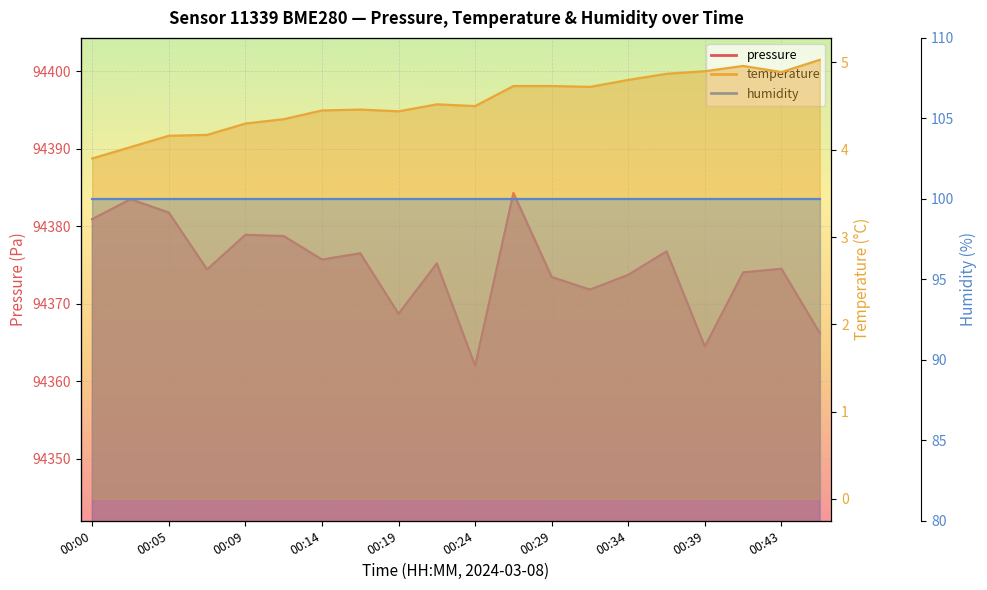

True or false: temperature and pressure intersect in this chart.

False